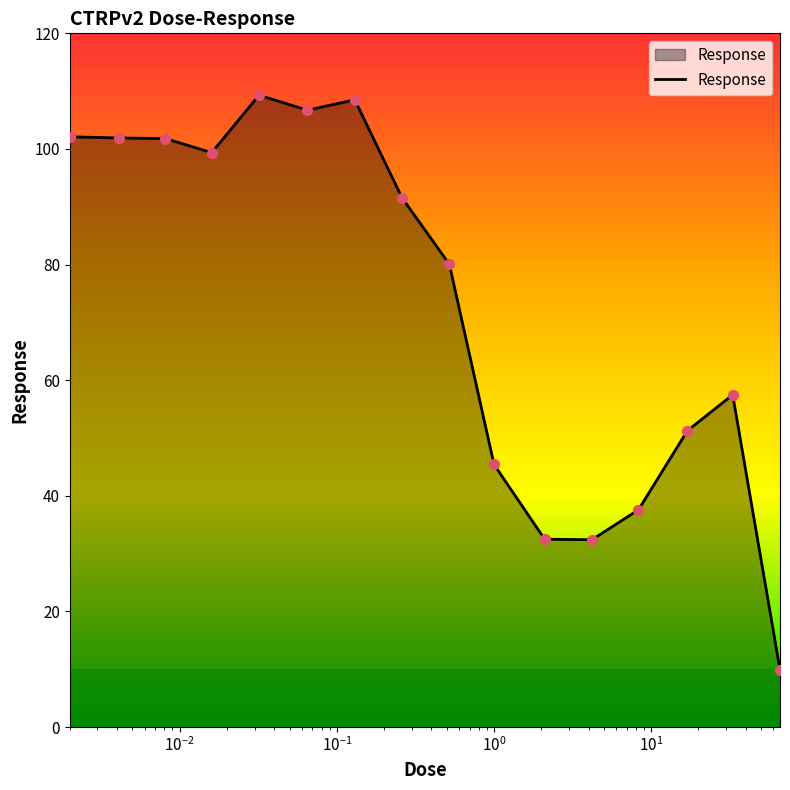

What is the maximum value shown in the chart?

109.3